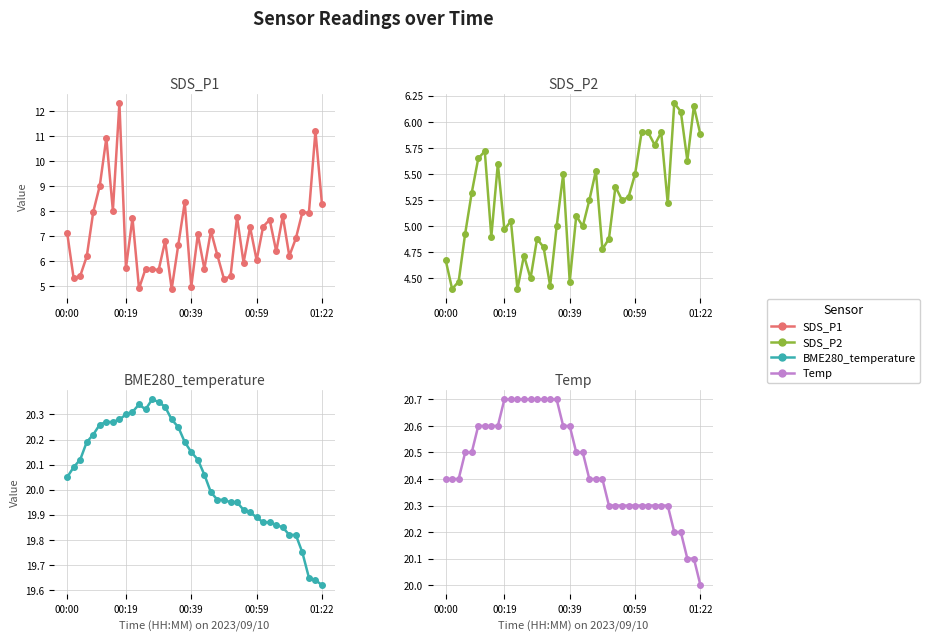

What is the value of the BME280_temperature point at the 8th from the left?

20.3